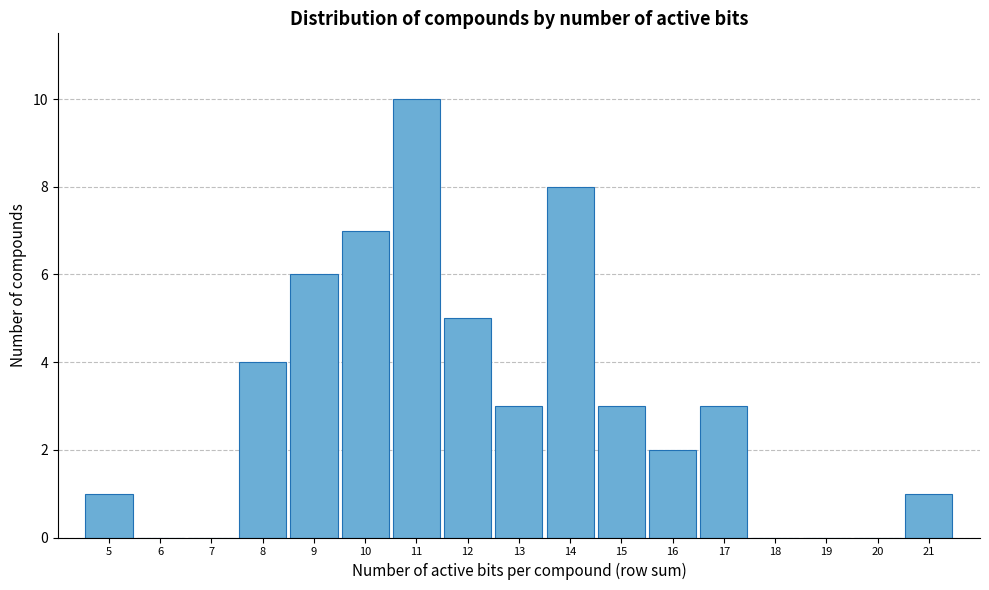

Reading left to right, transcribe this chart: for each bar, give the range it covers on the x-axis and its height. The values are not printed on the chart, so give them approximately, as read against the axis.

4.5 to 5.5: 1
5.5 to 6.5: 0
6.5 to 7.5: 0
7.5 to 8.5: 4
8.5 to 9.5: 6
9.5 to 10.5: 7
10.5 to 11.5: 10
11.5 to 12.5: 5
12.5 to 13.5: 3
13.5 to 14.5: 8
14.5 to 15.5: 3
15.5 to 16.5: 2
16.5 to 17.5: 3
17.5 to 18.5: 0
18.5 to 19.5: 0
19.5 to 20.5: 0
20.5 to 21.5: 1